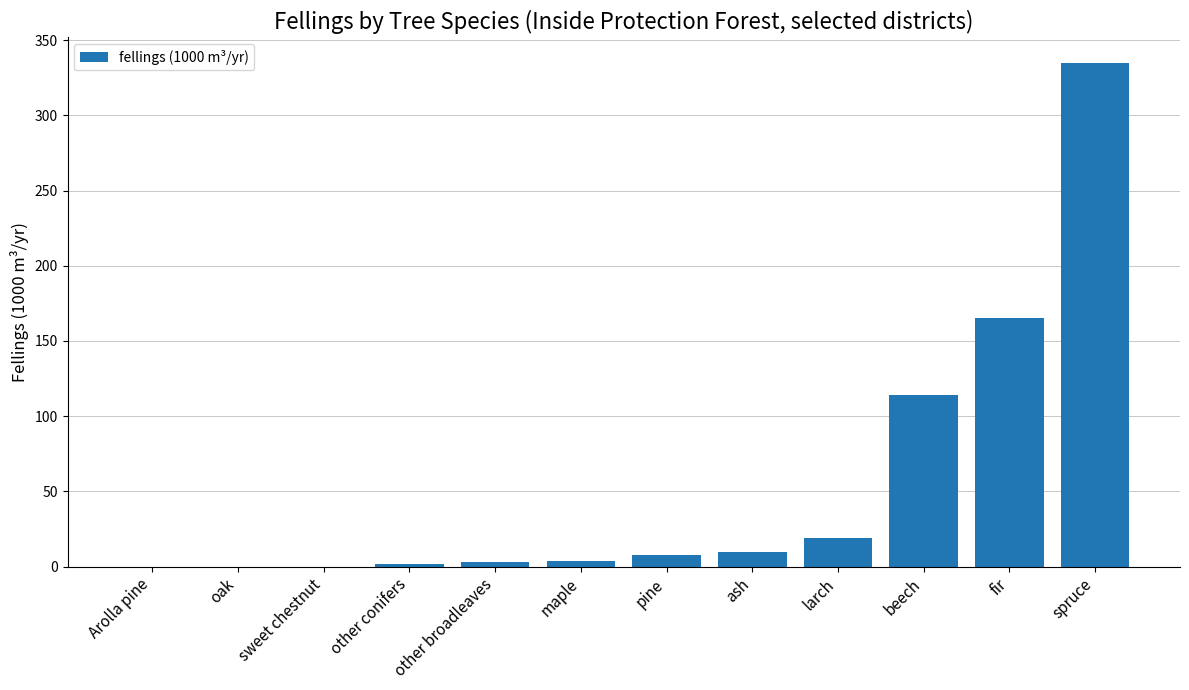

True or false: the data shows 4 at maple.

True